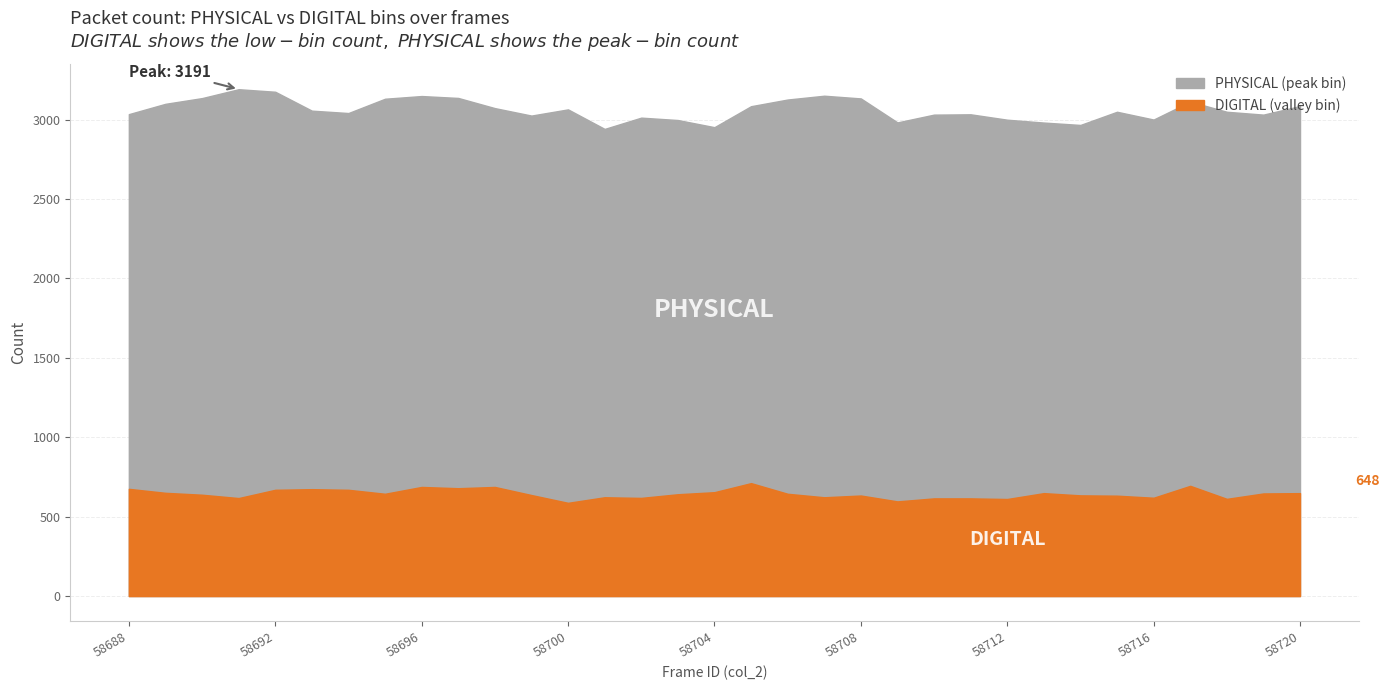

In DIGITAL, how many points are lower than both neighbors (excluding endpoints)?

10